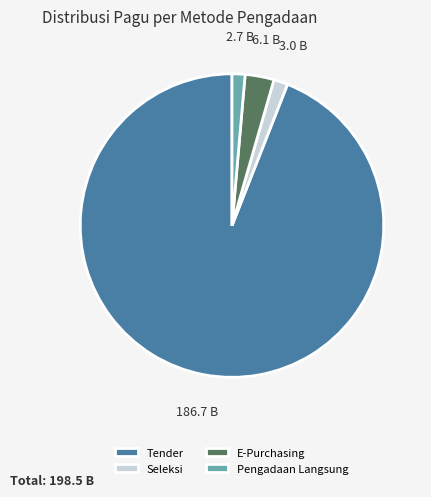

Is there a majority slice in this chart?

Yes